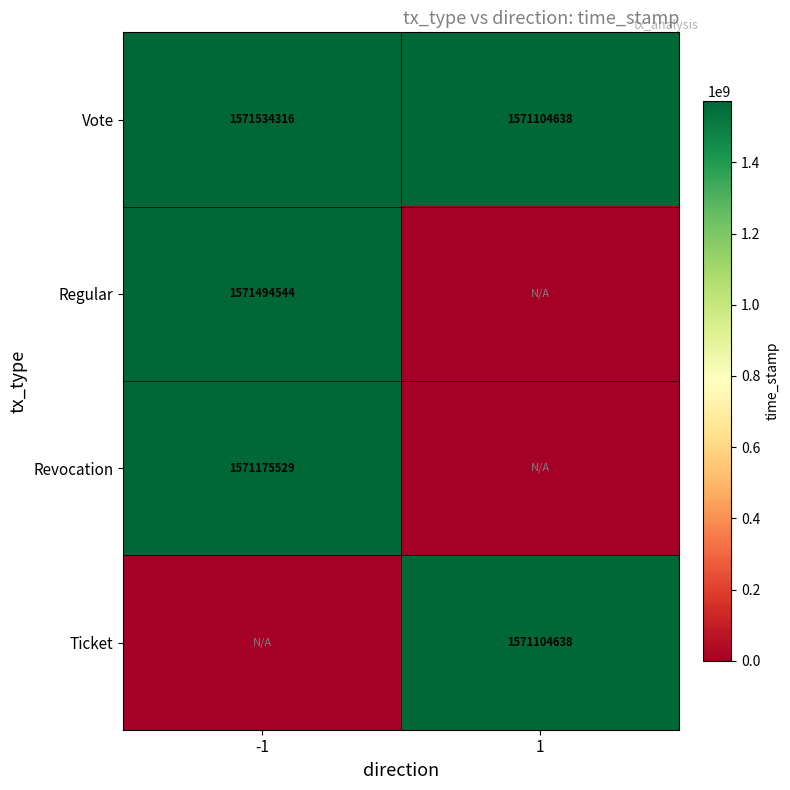

What is the sum of all Vote values?

3142638954